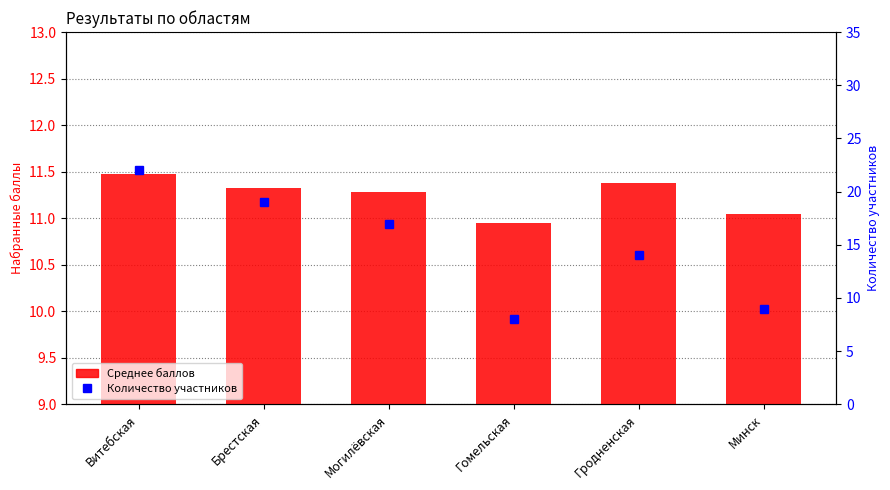

What is the sum of the Среднее баллов values at Гомельская and Брестская?

22.3